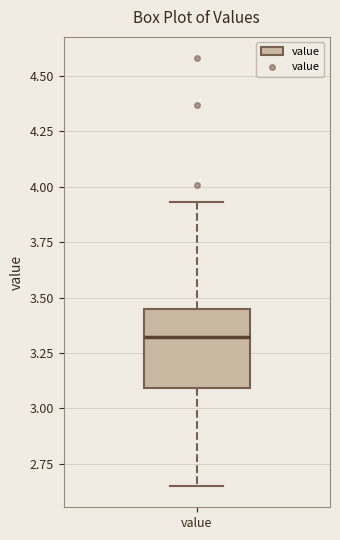

Read this box plot against the y-axis: the position of the median line, the range covered by the box, and the ends of both whiskers. The values are not printed on the chart, so give them approximately, as read against the axis.

median 3.30, box 3.10 to 3.45, whiskers 2.65 to 3.95